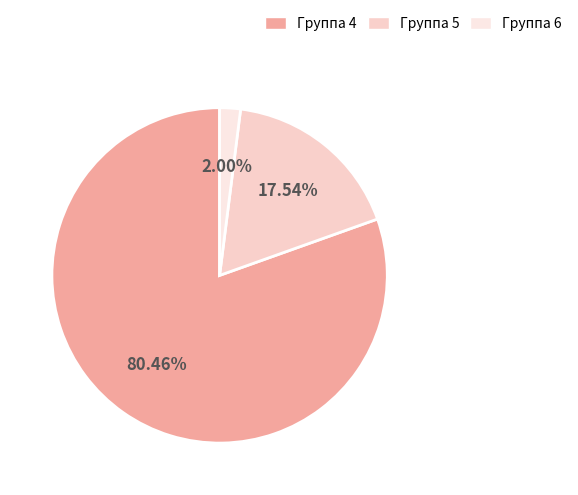

How many slices are in this pie chart?

3